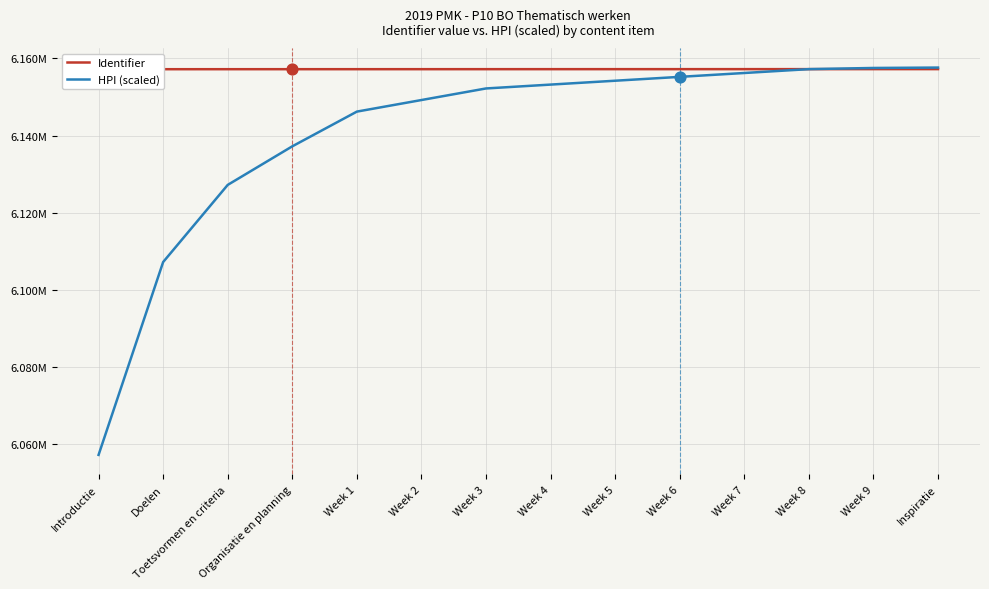

Which series contains the lowest Y value?

HPI (scaled)